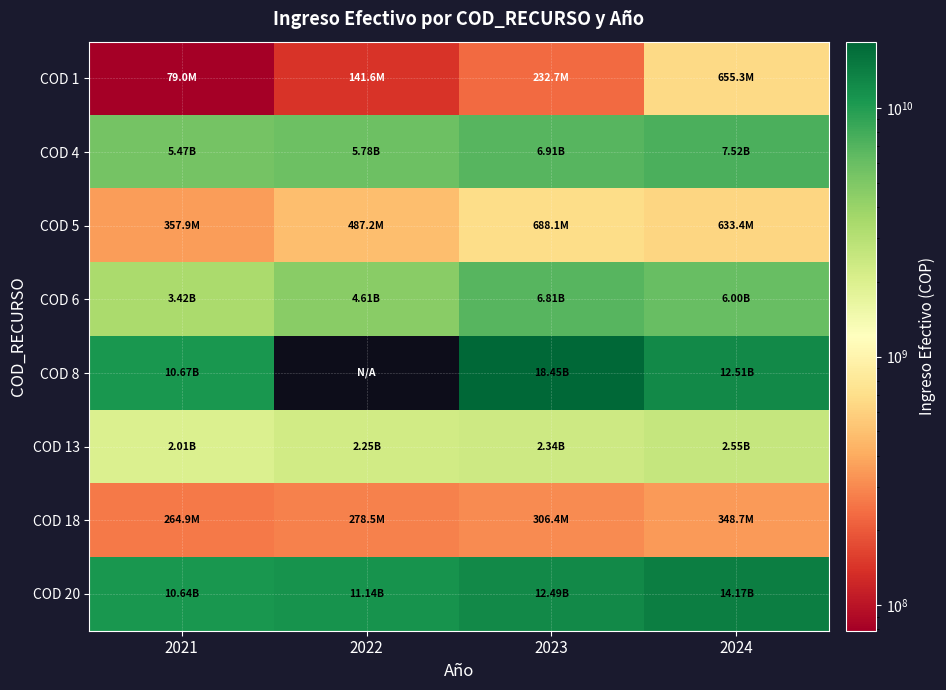

Which series has the widest spread of values?

COD 8